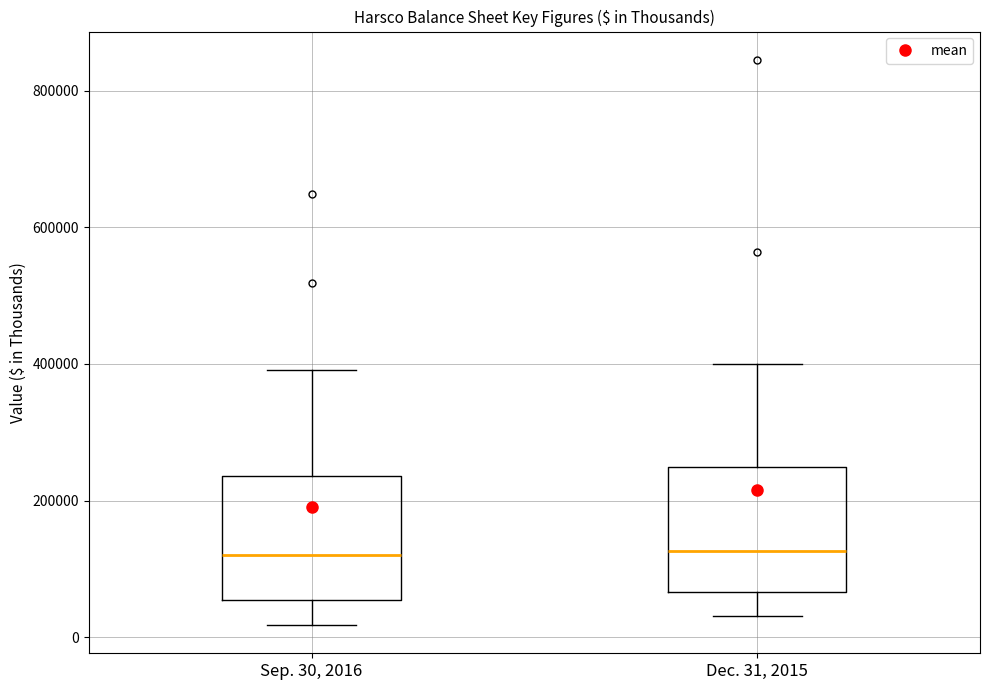

Reading left to right, read every box against the y-axis: the position of its median line, the range the box covers, and the ends of its whiskers. The values are not printed on the chart, so give them approximately, as read against the axis.

Sep. 30, 2016: median 120000, box 60000 to 240000, whiskers 20000 to 400000
Dec. 31, 2015: median 120000, box 60000 to 240000, whiskers 40000 to 400000